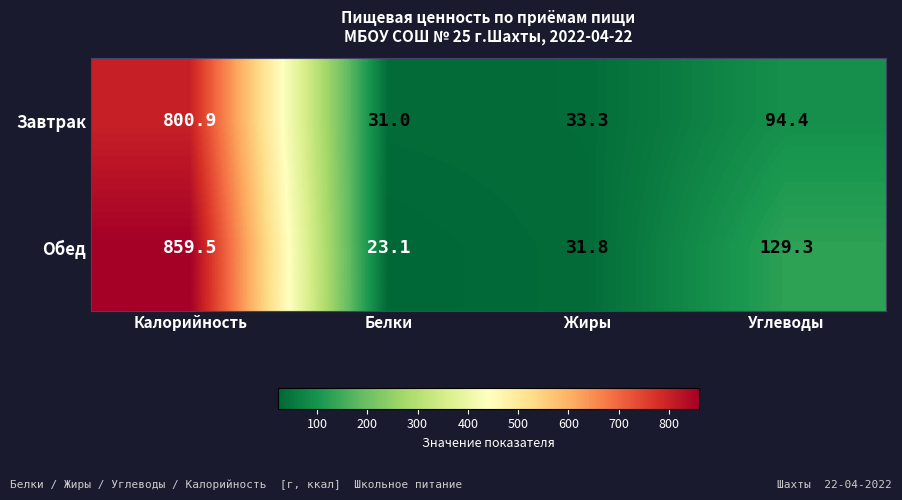

At which label does Обед first exceed 129?

Калорийность